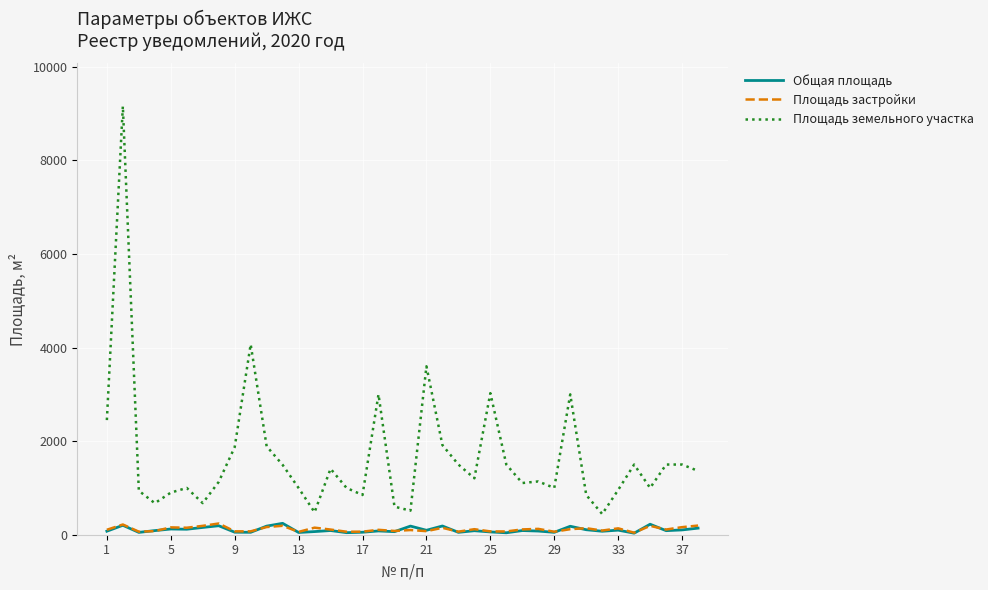

Which series has the largest total across all categories?

Площадь земельного участка